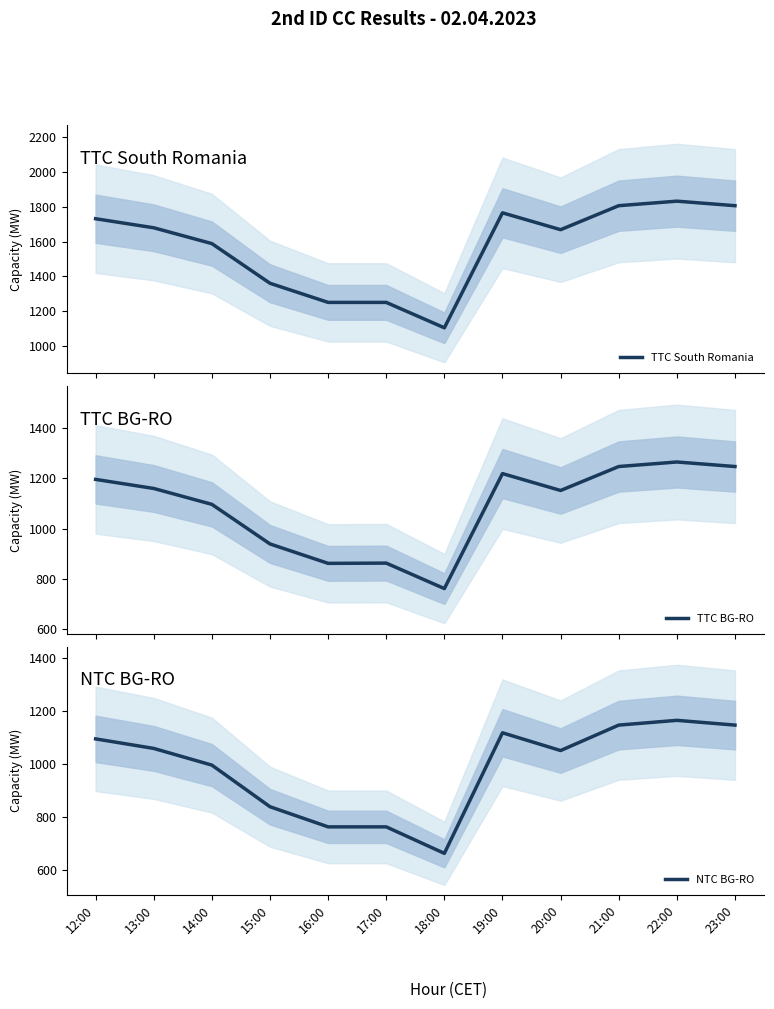

What is the smallest value displayed?

662